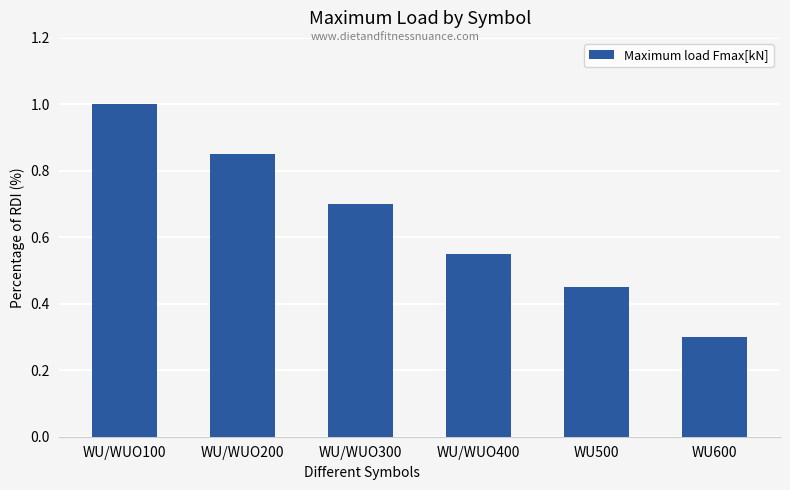

Which category has the highest value across all series?

WU/WUO100